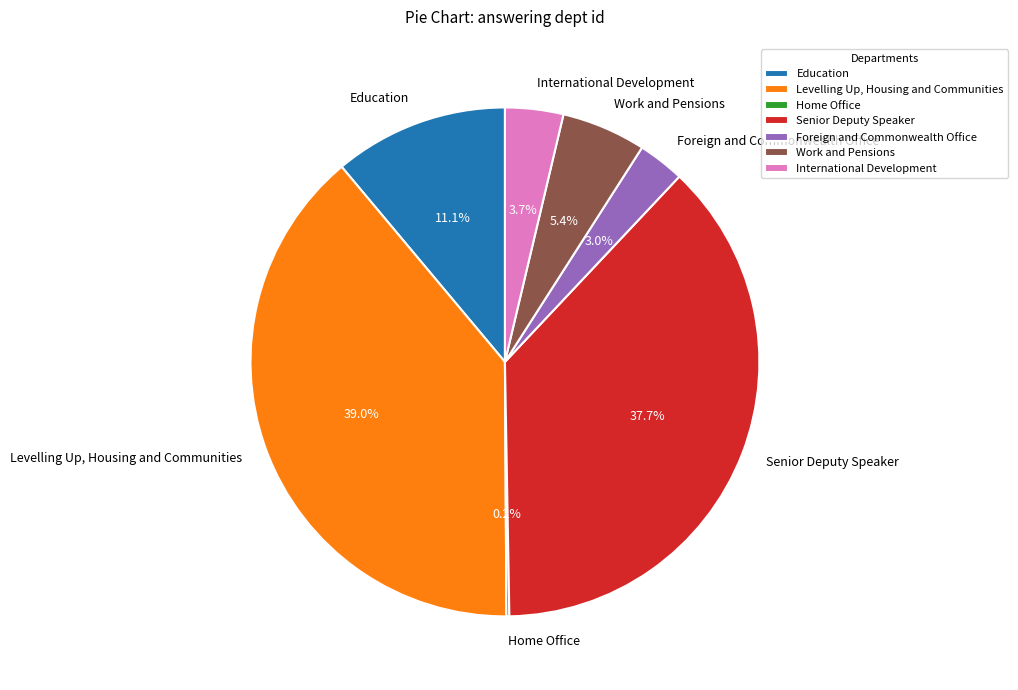

What percentage is NOT represented by Foreign and Commonwealth Office?

97.0%